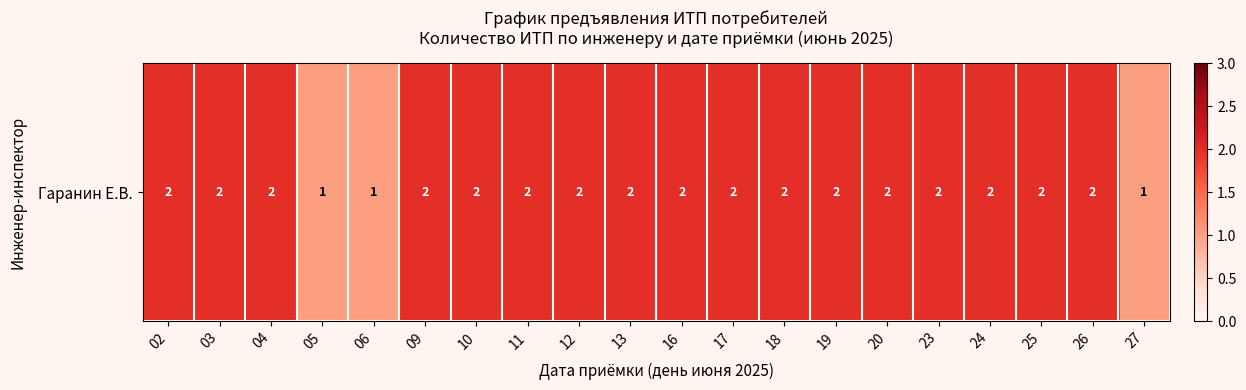

Between 04 and 24, which is larger?

04